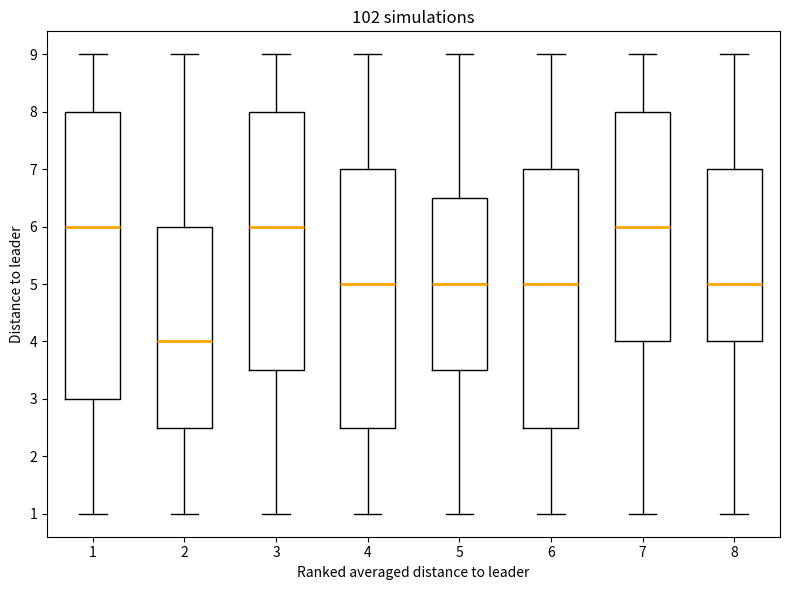

Reading left to right, read every box against the y-axis: the position of its median line, the range the box covers, and the ends of its whiskers. The values are not printed on the chart, so give them approximately, as read against the axis.

1: median 6.0, box 3.0 to 8.0, whiskers 1.0 to 9.0
2: median 4.0, box 2.5 to 6.0, whiskers 1.0 to 9.0
3: median 6.0, box 3.5 to 8.0, whiskers 1.0 to 9.0
4: median 5.0, box 2.5 to 7.0, whiskers 1.0 to 9.0
5: median 5.0, box 3.5 to 6.5, whiskers 1.0 to 9.0
6: median 5.0, box 2.5 to 7.0, whiskers 1.0 to 9.0
7: median 6.0, box 4.0 to 8.0, whiskers 1.0 to 9.0
8: median 5.0, box 4.0 to 7.0, whiskers 1.0 to 9.0